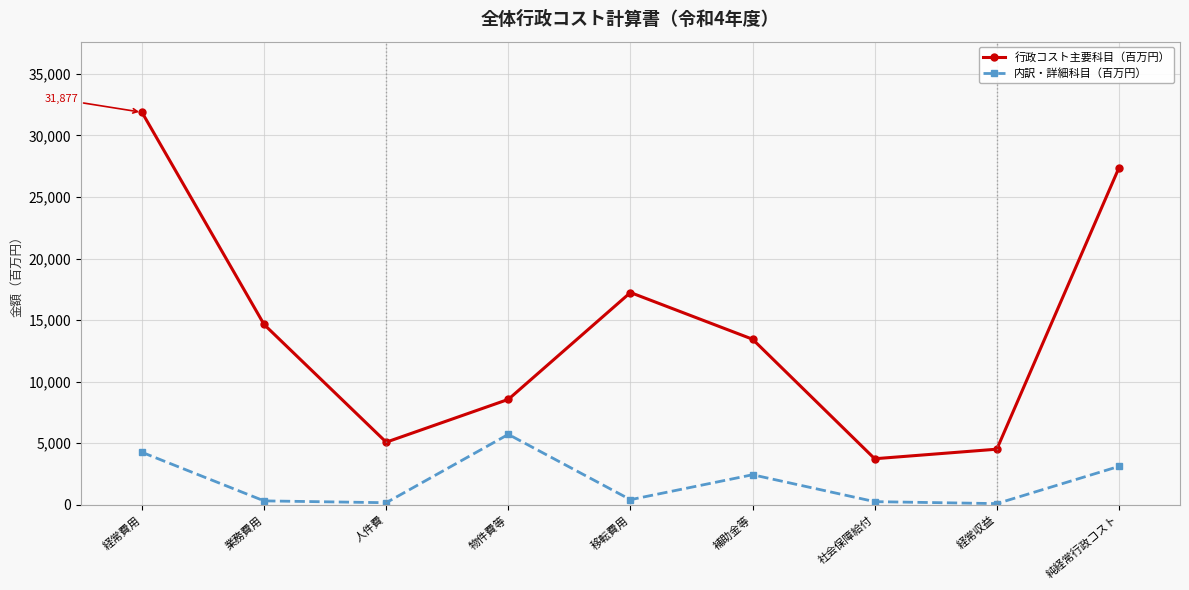

What is the sum of all 内訳・詳細科目（百万円） values?

16741.0